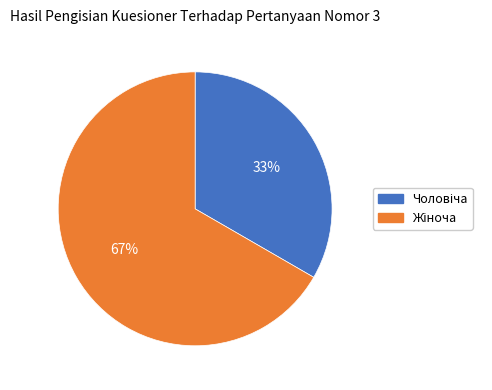

To the nearest percent, what is the average slice percentage?

50%